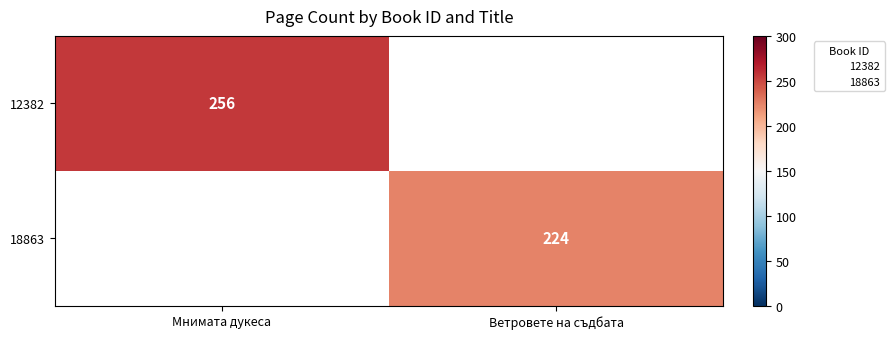

How many data points does each series have?

2